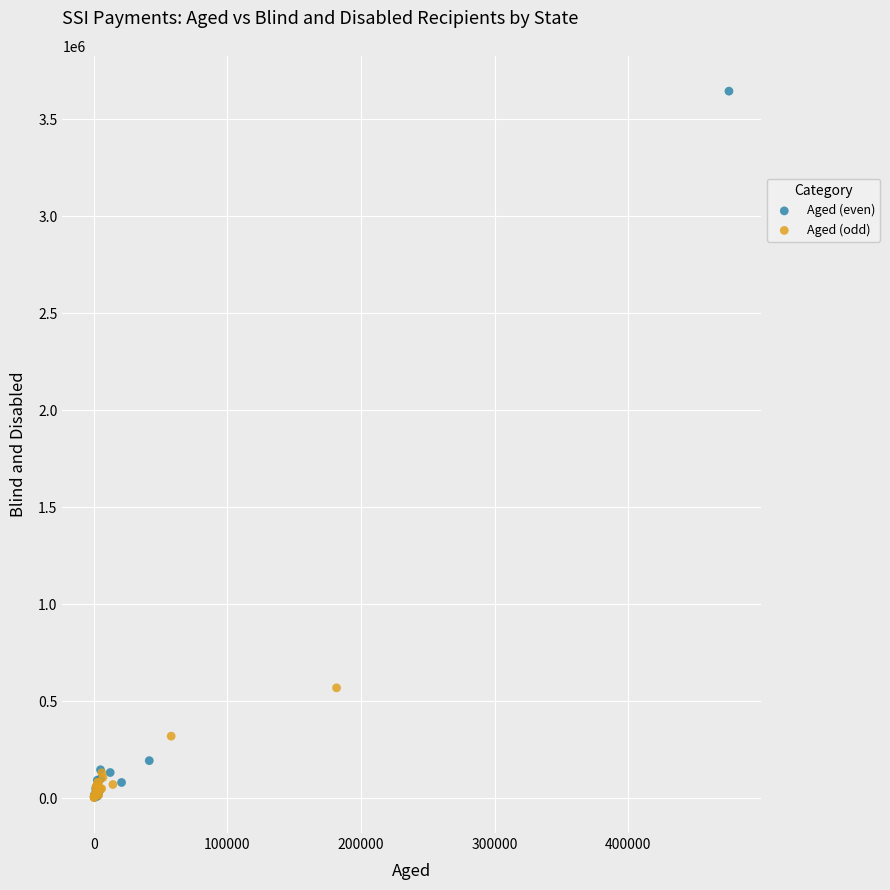

What are all the series names shown in the legend?

Aged (even), Aged (odd)